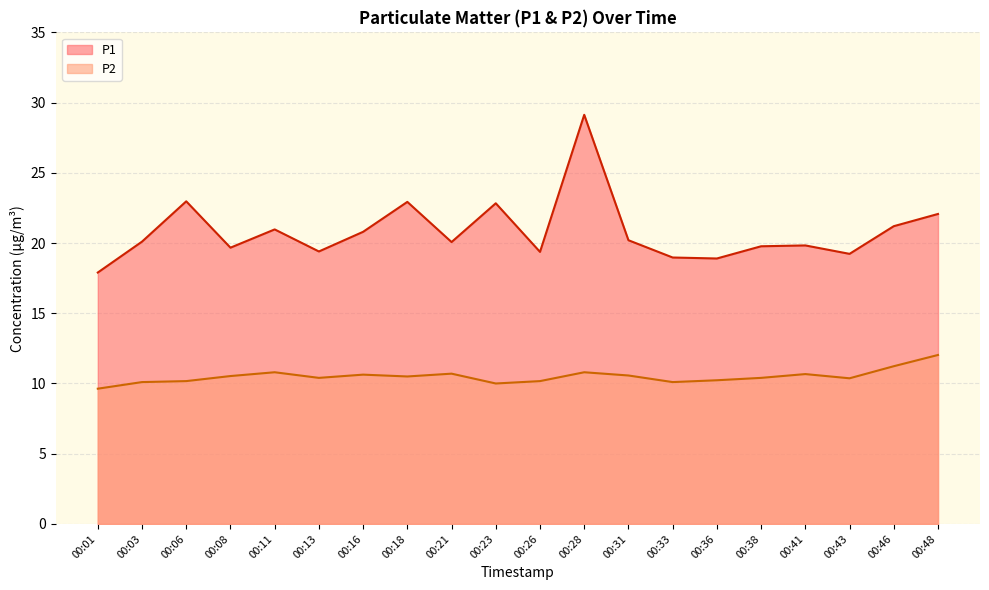

At which label does P2 first exceed 10?

00:03